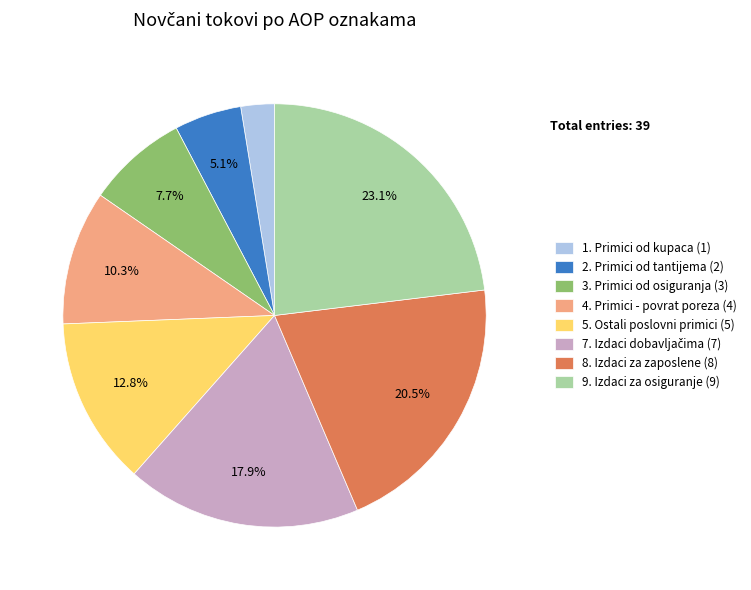

Which slice is the largest?

9. Izdaci za osiguranje (9)